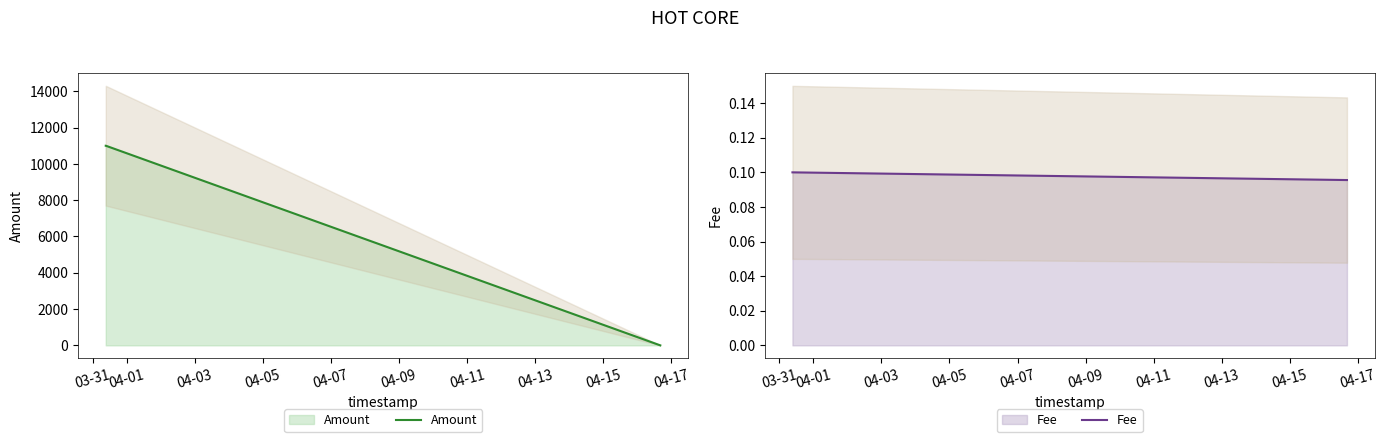

What are all the series names shown in the legend?

Amount, Fee